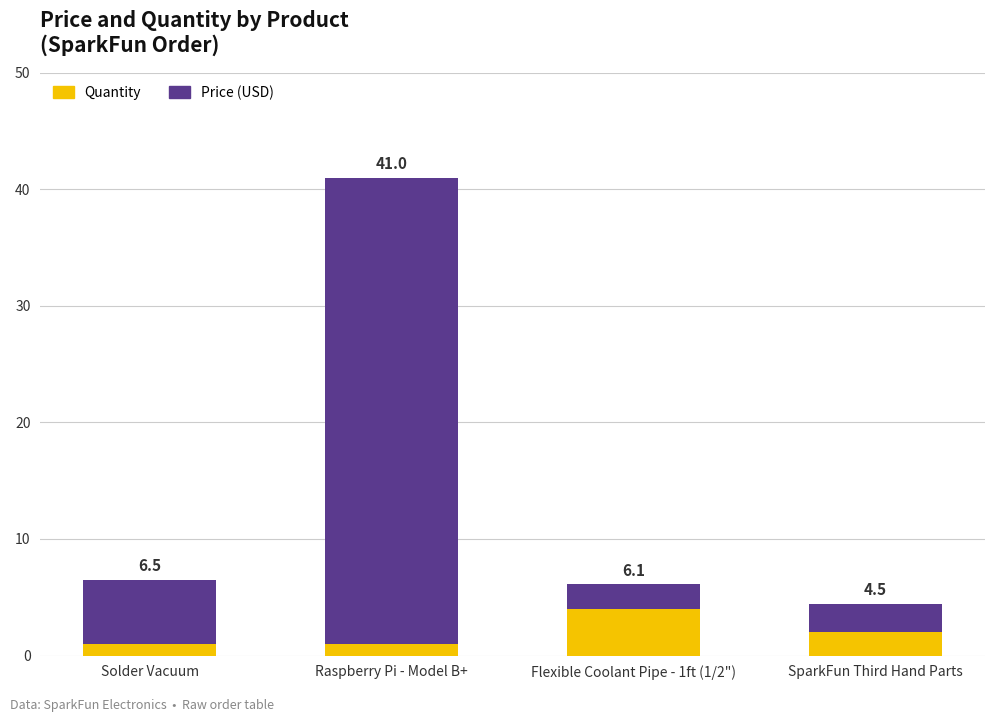

Are the bars horizontal?

No